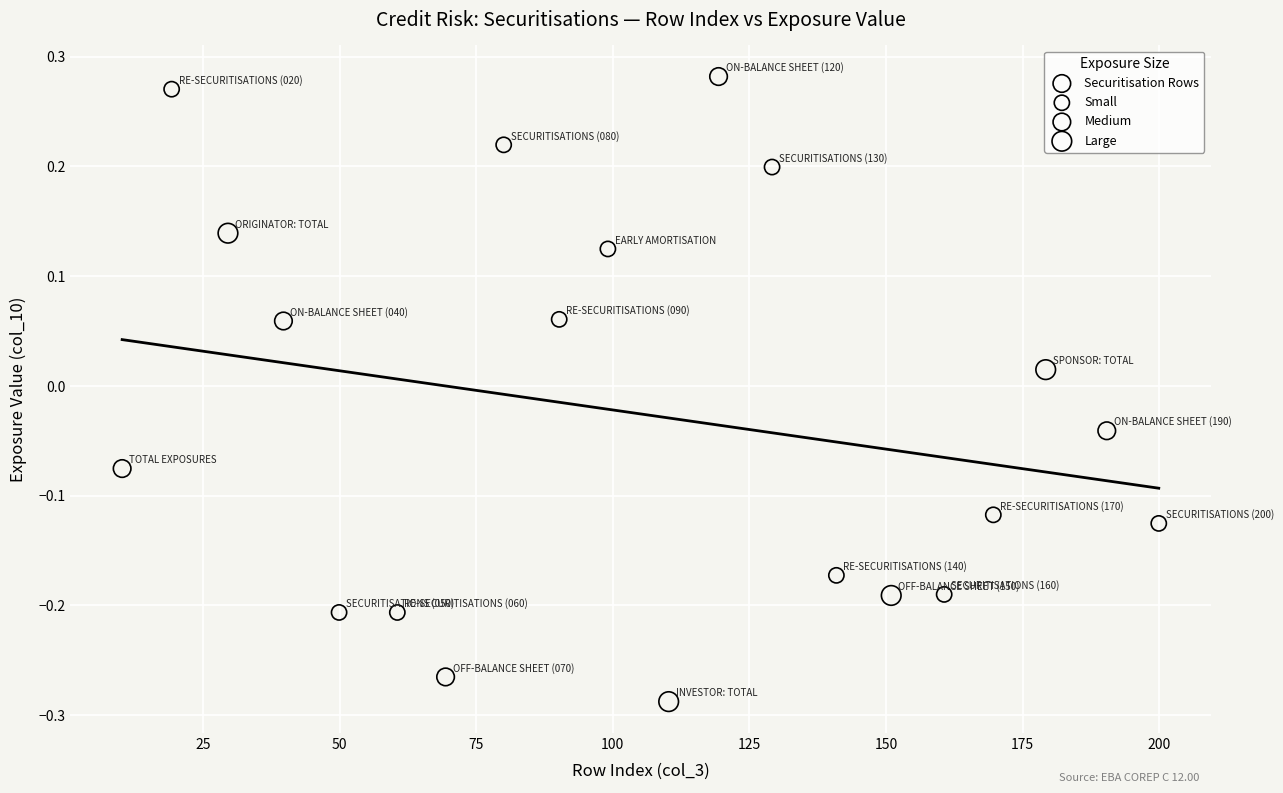

What is the range of X values (max minus min)?

189.7